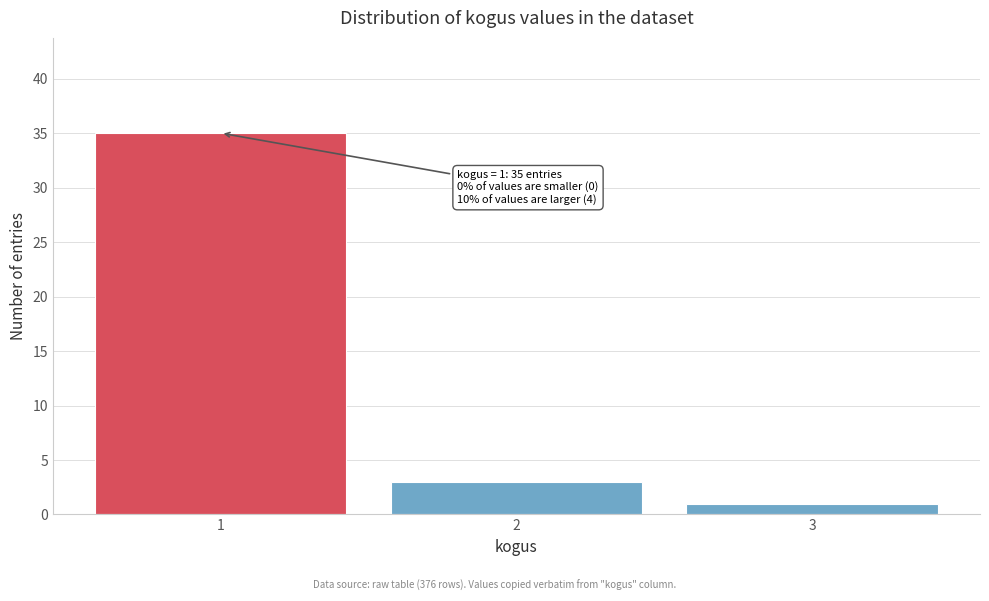

Reading right to left, list all the values displayed in this chart.

1	3	35